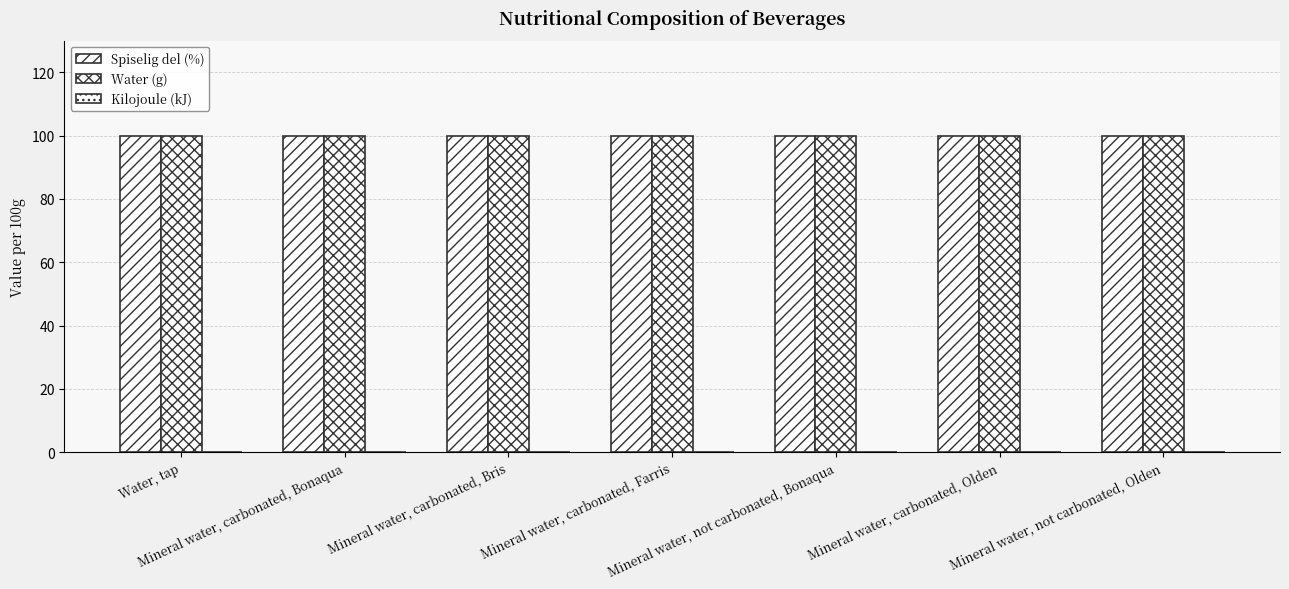

Reading left to right, list all the values displayed in this chart.

Spiselig del (%): Water, tap=100	Mineral water, carbonated, Bonaqua=100	Mineral water, carbonated, Bris=100	Mineral water, carbonated, Farris=100	Mineral water, not carbonated, Bonaqua=100	Mineral water, carbonated, Olden=100	Mineral water, not carbonated, Olden=100
Water (g): Water, tap=100	Mineral water, carbonated, Bonaqua=100	Mineral water, carbonated, Bris=100	Mineral water, carbonated, Farris=100	Mineral water, not carbonated, Bonaqua=100	Mineral water, carbonated, Olden=100	Mineral water, not carbonated, Olden=100
Kilojoule (kJ): Water, tap=0	Mineral water, carbonated, Bonaqua=0	Mineral water, carbonated, Bris=0	Mineral water, carbonated, Farris=0	Mineral water, not carbonated, Bonaqua=0	Mineral water, carbonated, Olden=0	Mineral water, not carbonated, Olden=0